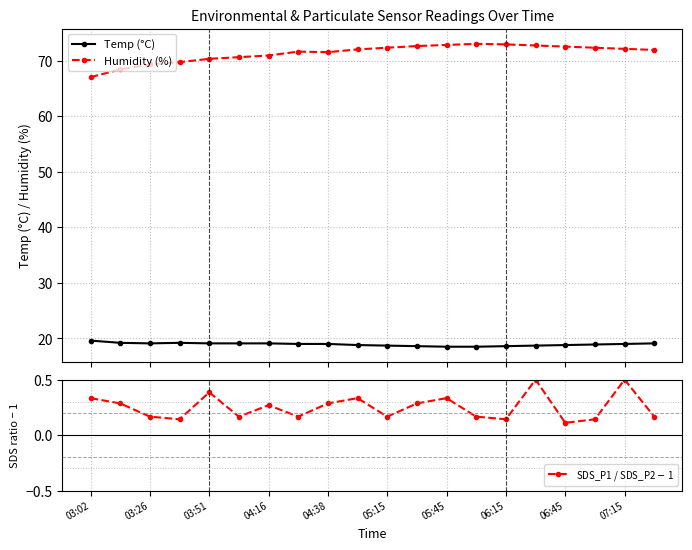

True or false: Temp (°C) and Humidity (%) cross at least once.

False